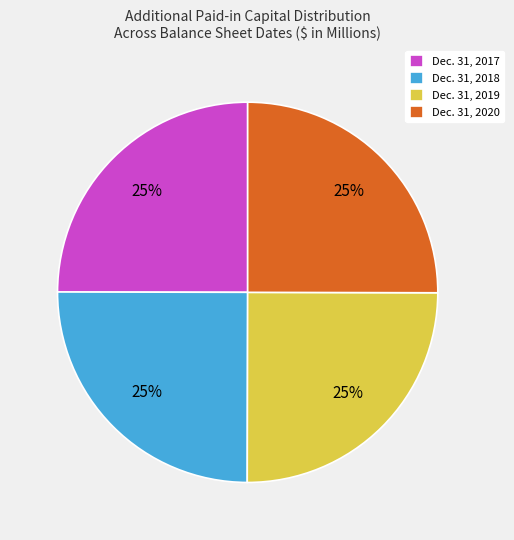

The Dec. 31, 2017 slice represents 25% of the pie. True or false?

True